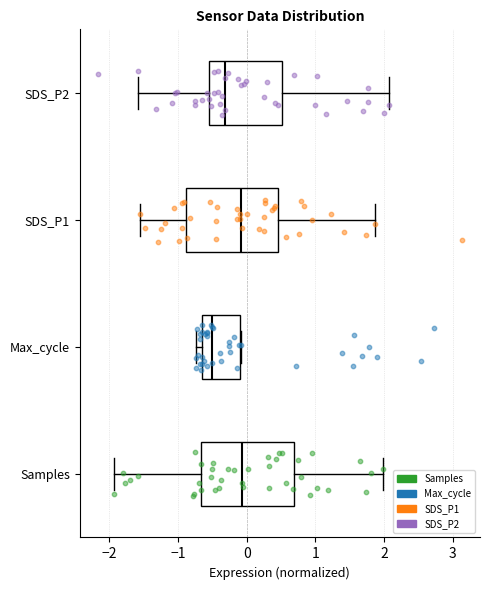

Reading bottom to top, read every box against the x-axis: the position of its median line, the range the box covers, and the ends of its whiskers. The values are not printed on the chart, so give them approximately, as read against the axis.

Samples: median -0.1, box -0.7 to 0.7, whiskers -1.9 to 2.0
Max_cycle: median -0.5, box -0.6 to -0.1, whiskers -0.7 to -0.1
SDS_P1: median -0.1, box -0.9 to 0.5, whiskers -1.6 to 1.9
SDS_P2: median -0.3, box -0.6 to 0.5, whiskers -1.6 to 2.1